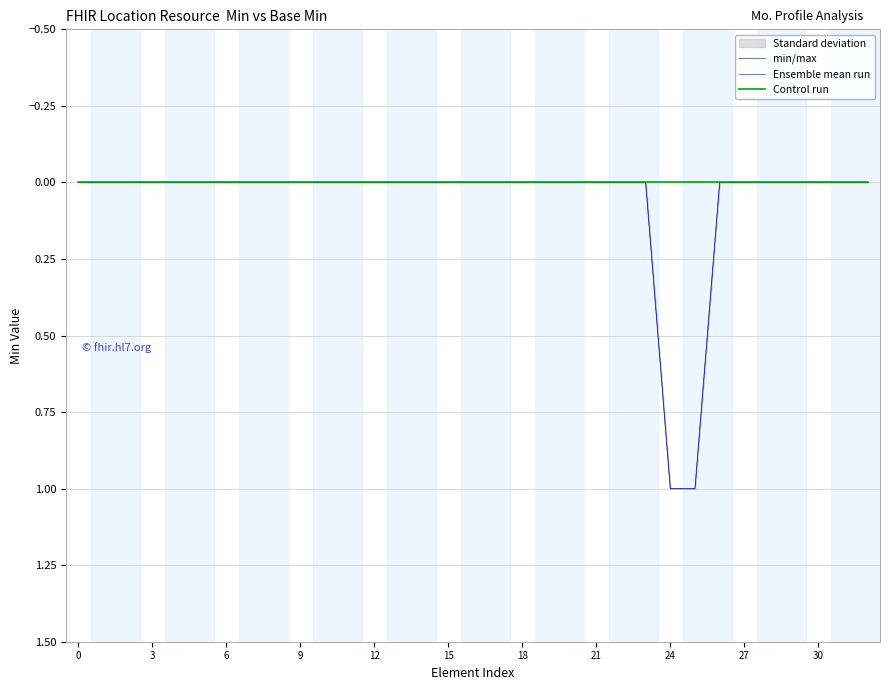

True or false: Control run and min/max cross at least once.

False